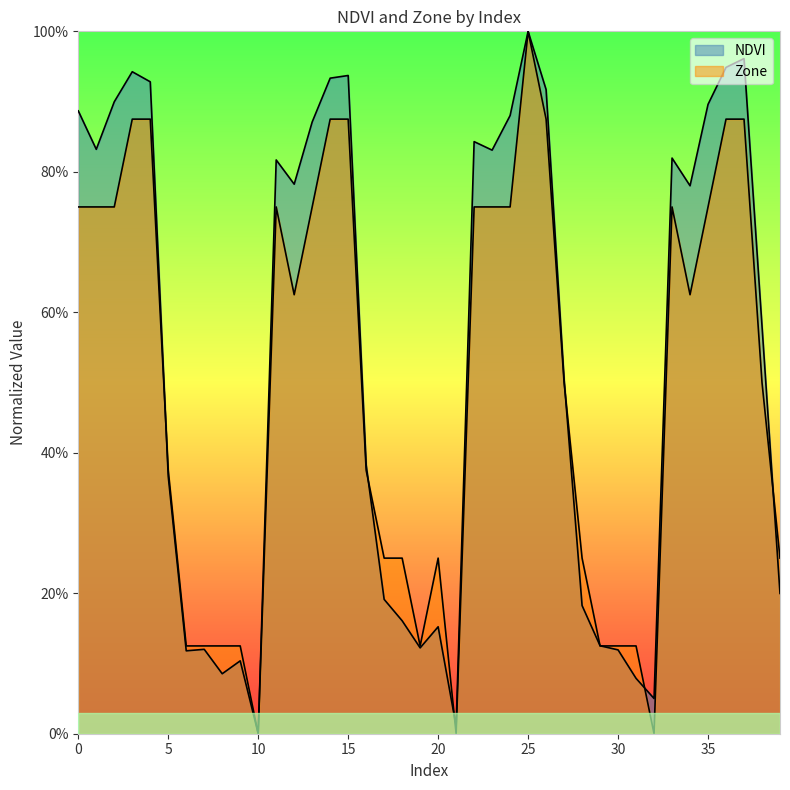

Read the Zone value at 29.

0.1